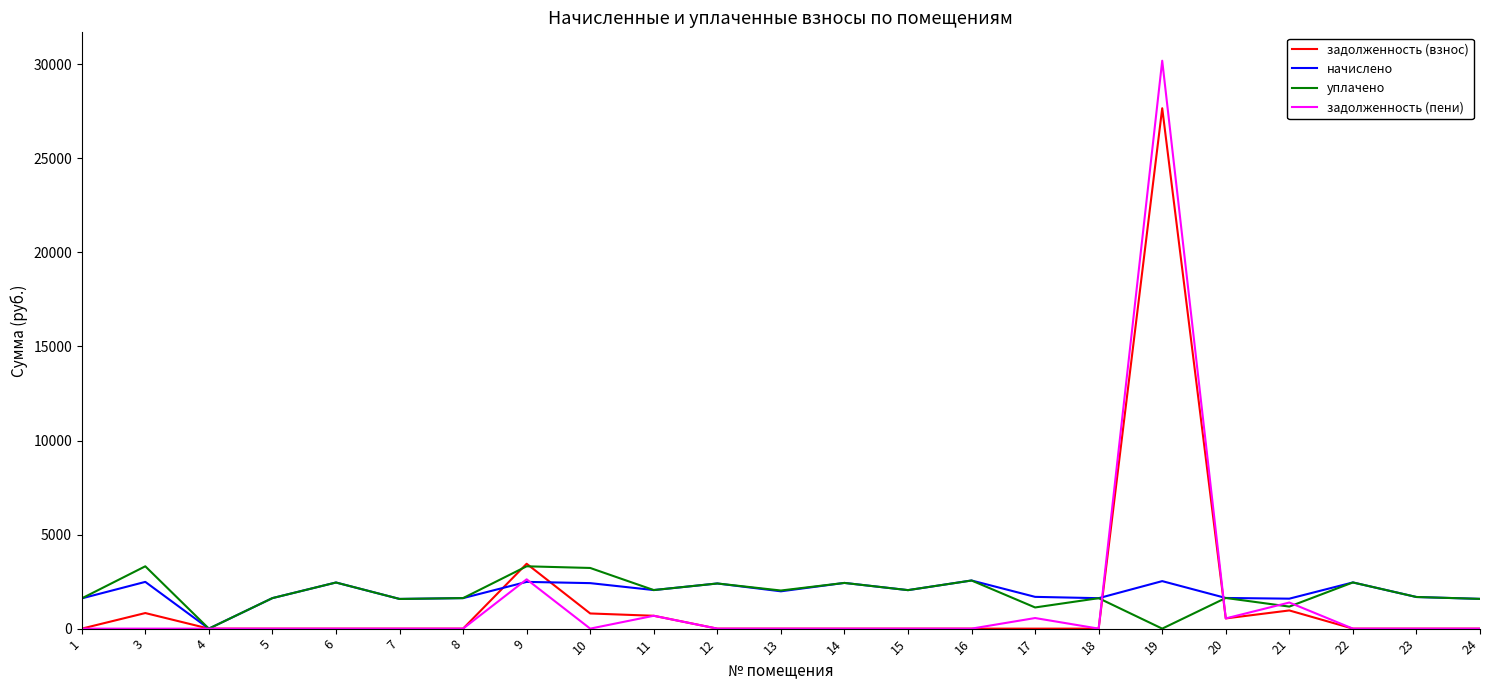

Does the chart display data point markers on the line(s)?

No